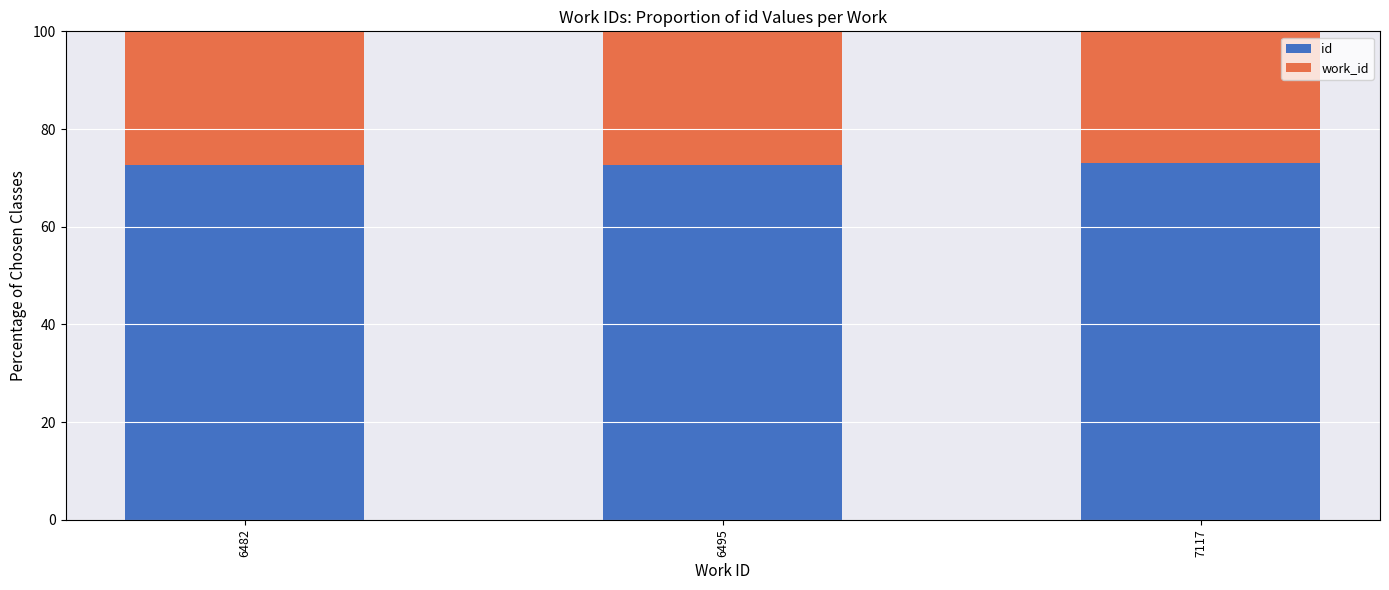

What are all the series names shown in the legend?

id, work_id